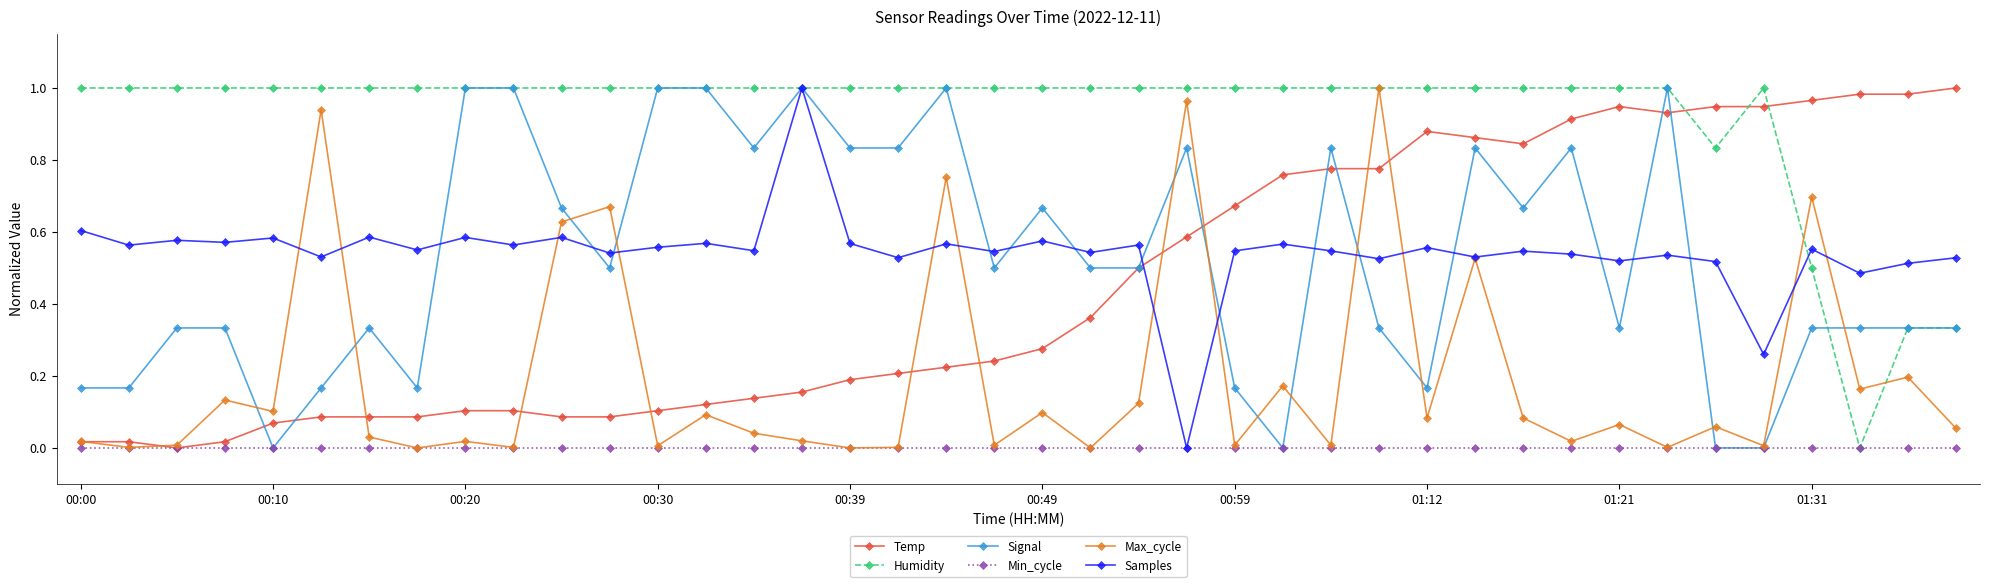

Which series has the largest total across all categories?

Humidity